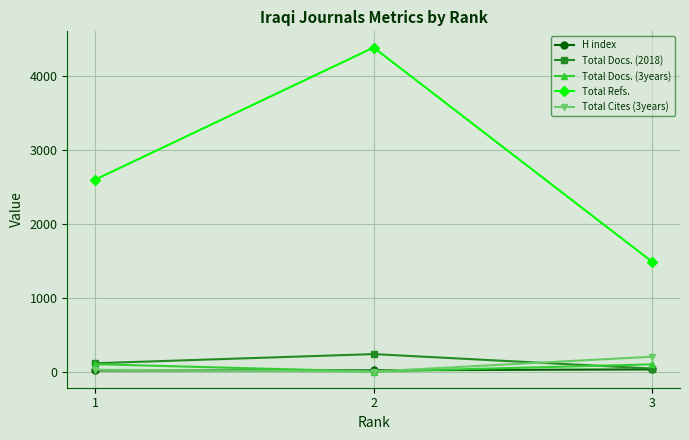

What is the sum of all Total Docs. (2018) values?

388